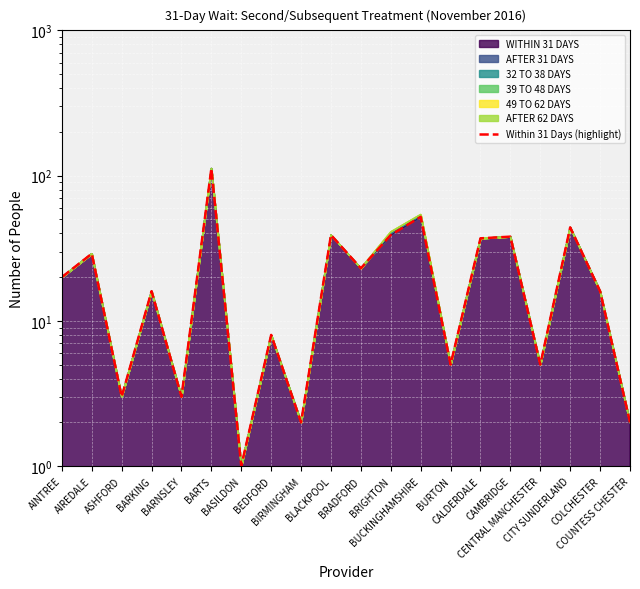

What is the label of the 17th point from the left?

CENTRAL MANCHESTER